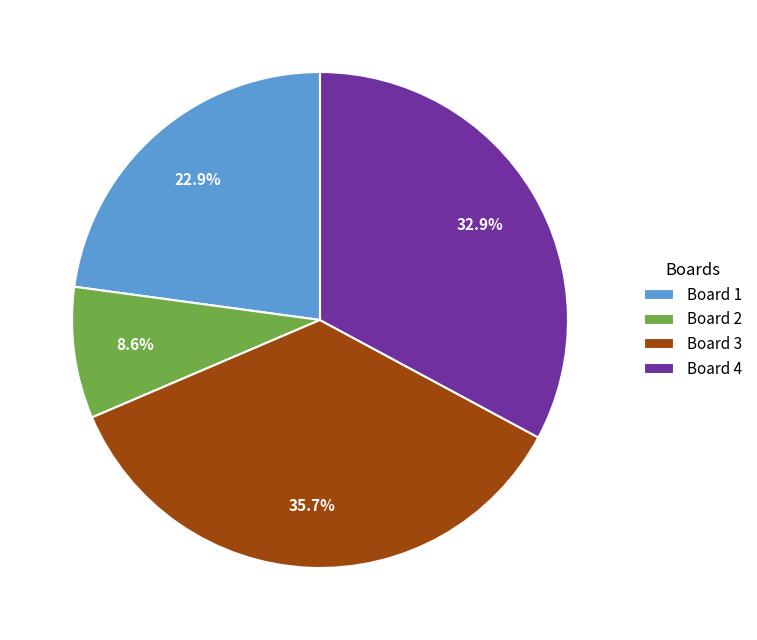

To the nearest percent, what is the average slice percentage?

25%